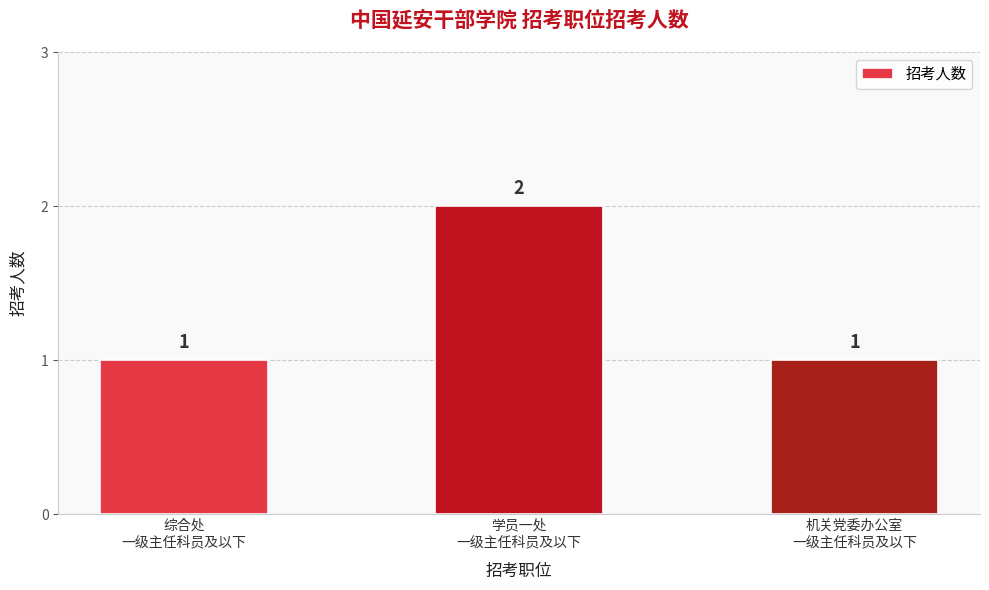

Reading left to right, list all the values displayed in this chart.

1	2	1